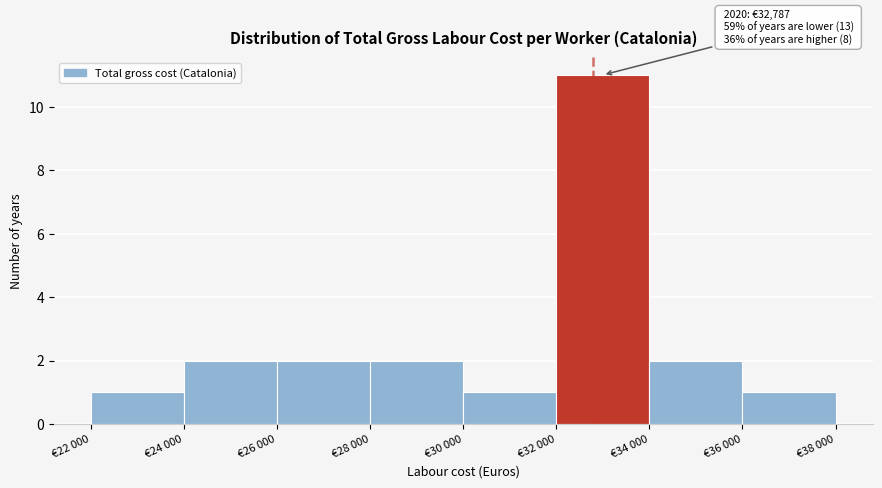

Reading right to left, list all the values displayed in this chart.

€36 000=1	€34 000=2	€32 000=11	€30 000=1	€28 000=2	€26 000=2	€24 000=2	€22 000=1